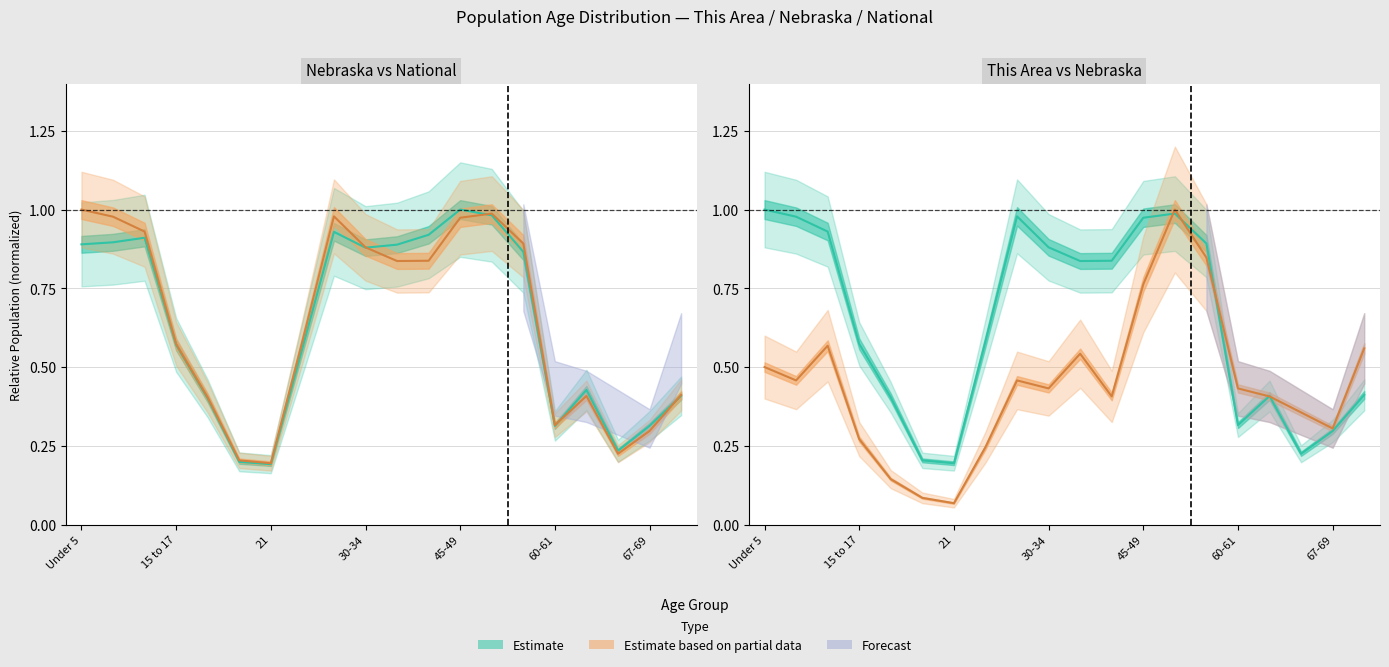

At which category does This Area reach its first local peak?

10 to 14